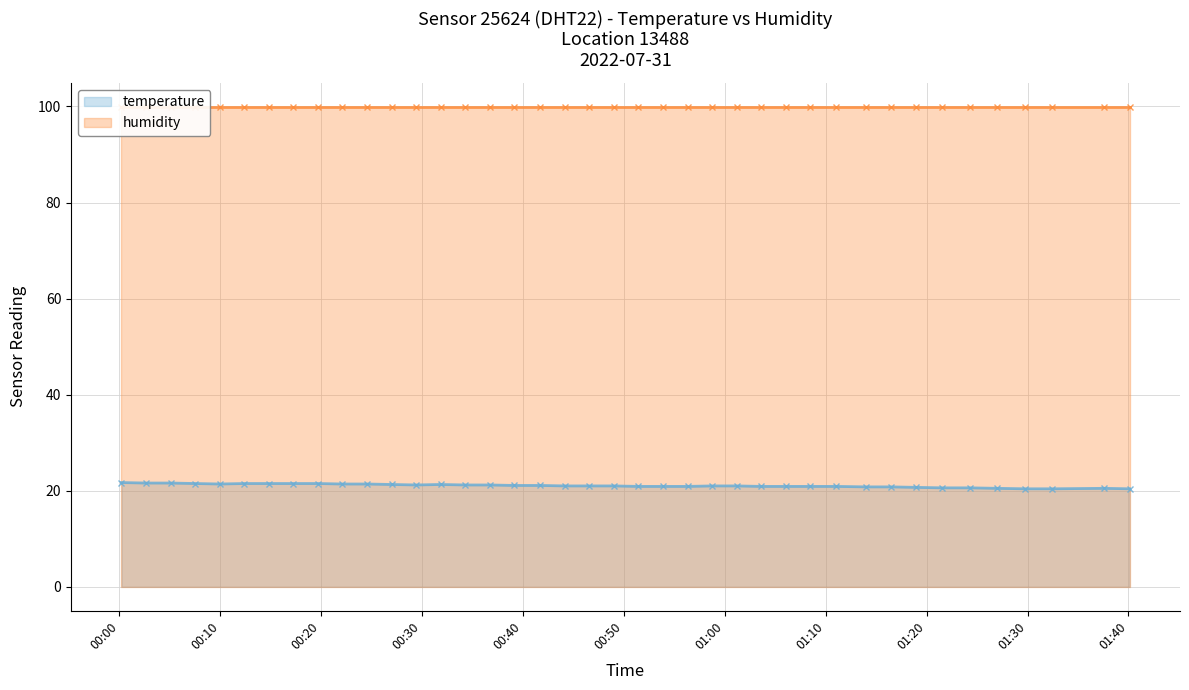

What is the maximum value for temperature?

21.7